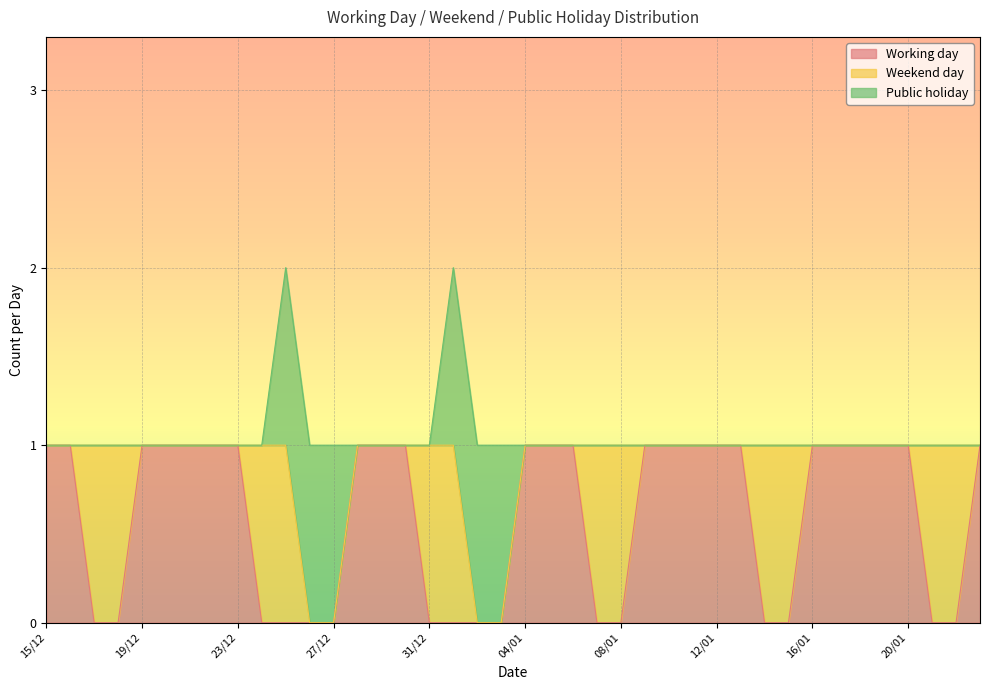

Which has a higher value, 18/01 or 24/12?

18/01